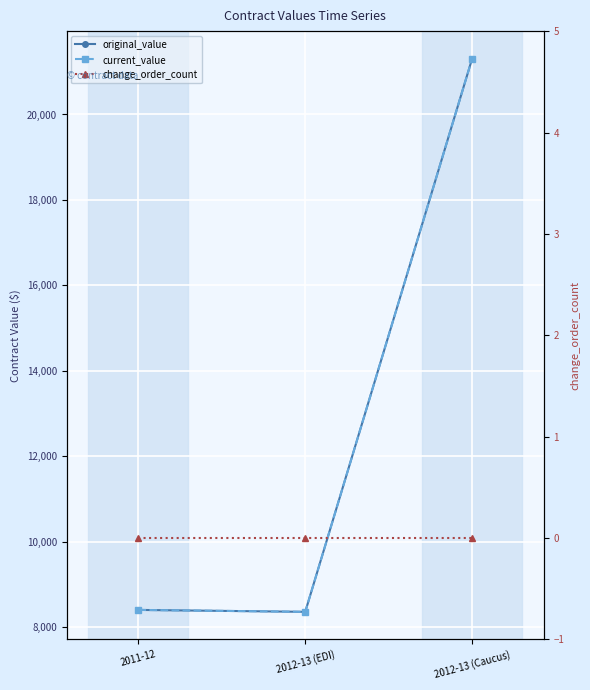

Reading left to right, list all the values displayed in this chart.

original_value: 8405.1	8360.0	21304.0
current_value: 8405.1	8360.0	21304.0
change_order_count: 0.0	0.0	0.0